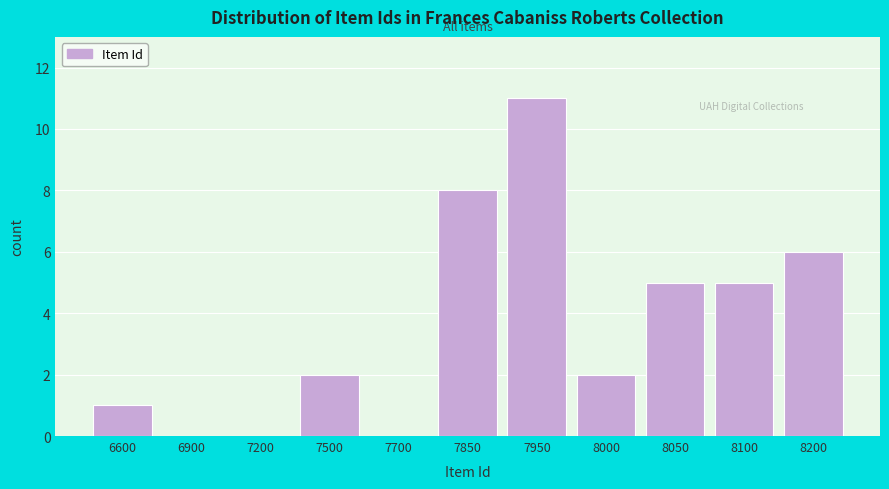

Reading left to right, what are all the values shown in this chart?

6600=1	6900=0	7200=0	7500=2	7700=0	7850=8	7950=11	8000=2	8050=5	8100=5	8200=6